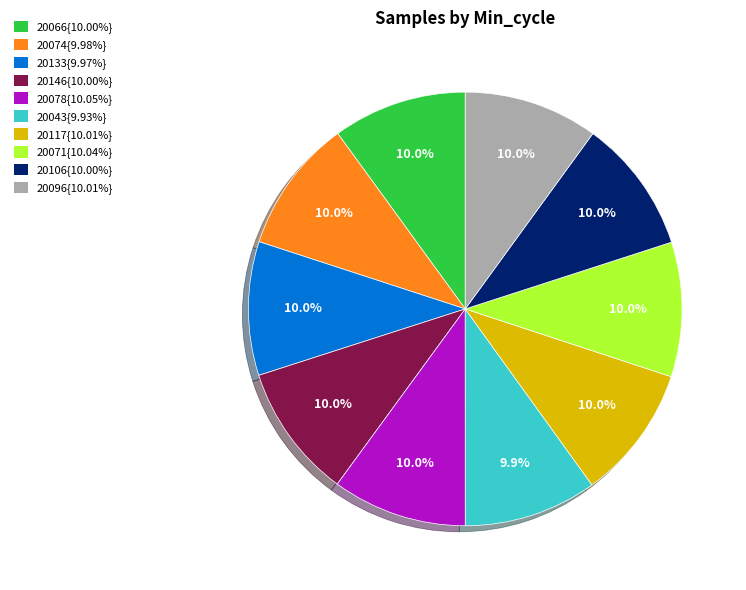

Is the sum of 20078{10.05%} and 20106{10.00%} greater than half?

No